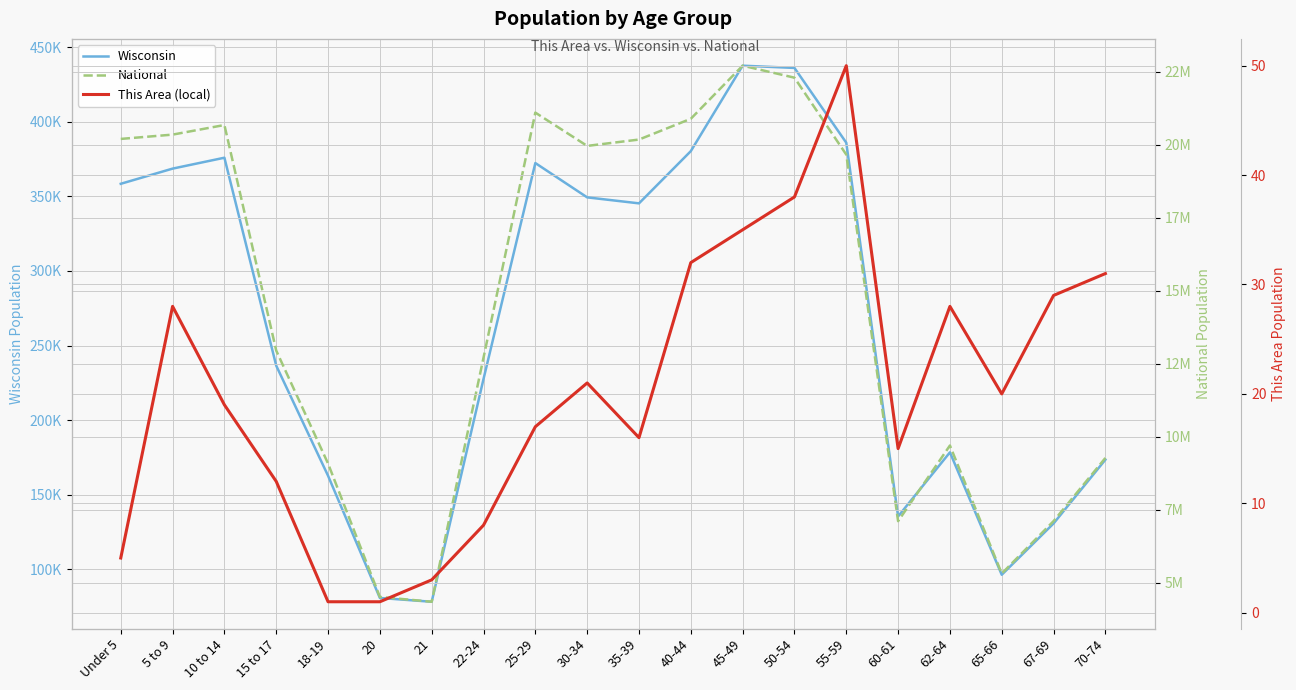

True or false: National and This Area (local) cross at least once.

False